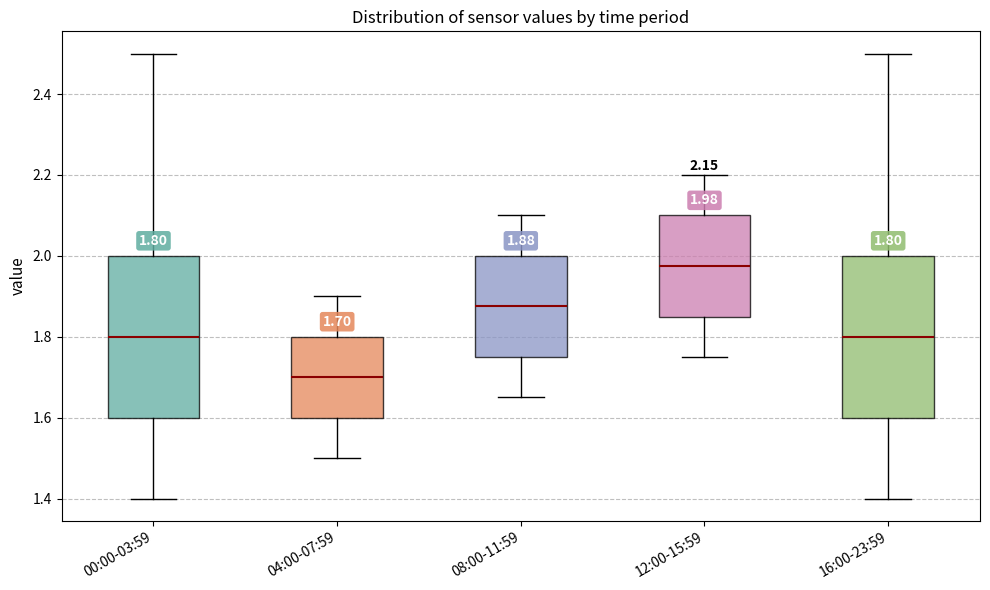

Which box has the lowest median line?

04:00-07:59